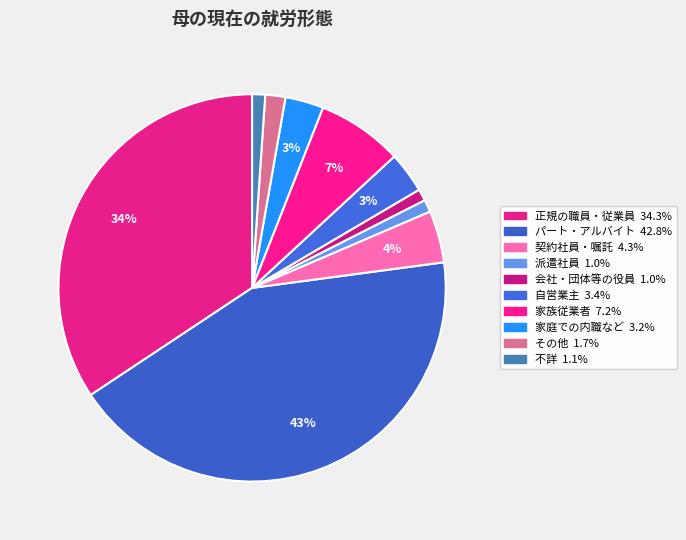

The 家庭での内職など slice represents 1% of the pie. True or false?

False